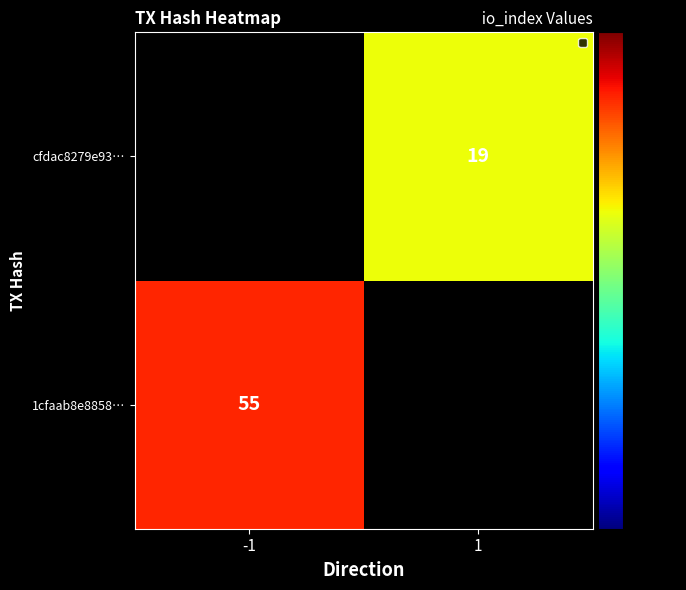

The value of 1cfaab8e8858… at -1 is 55. True or false?

True